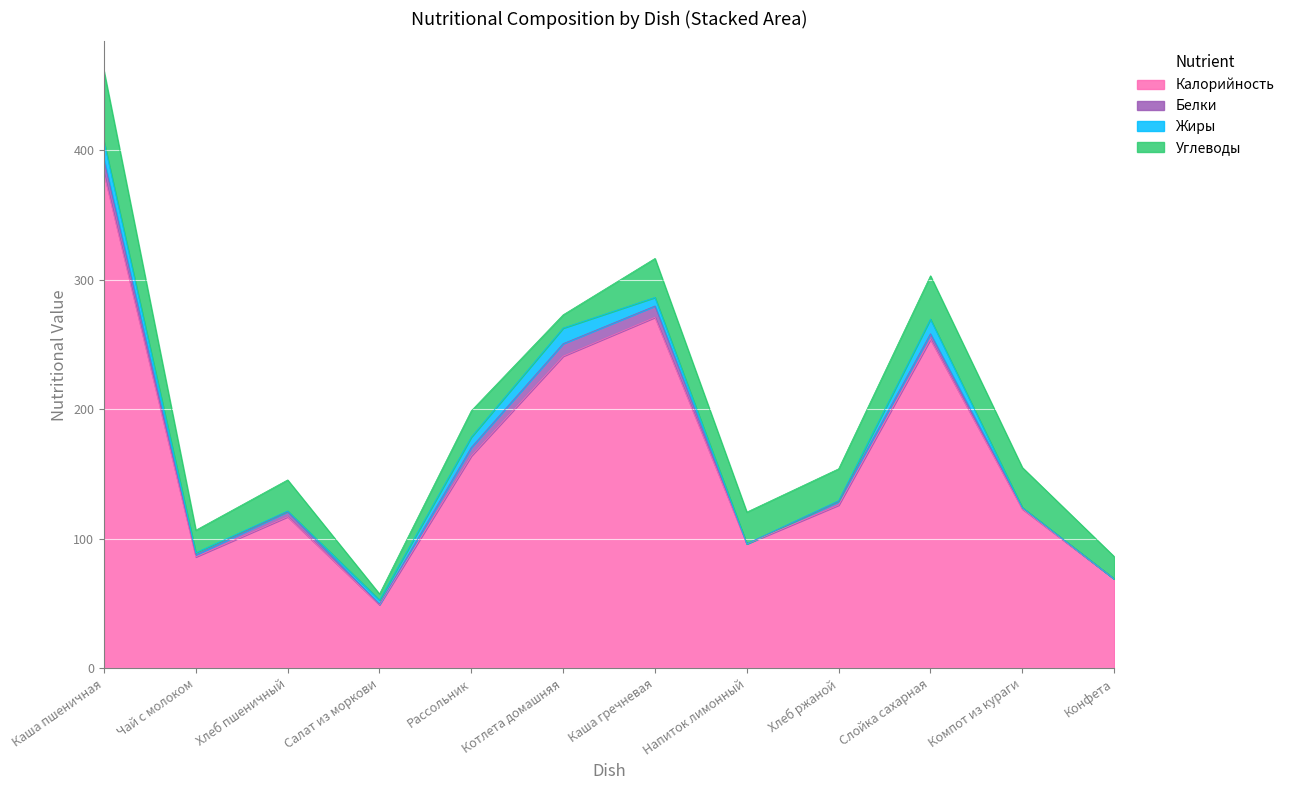

How many values in the Жиры series exceed 3?

6